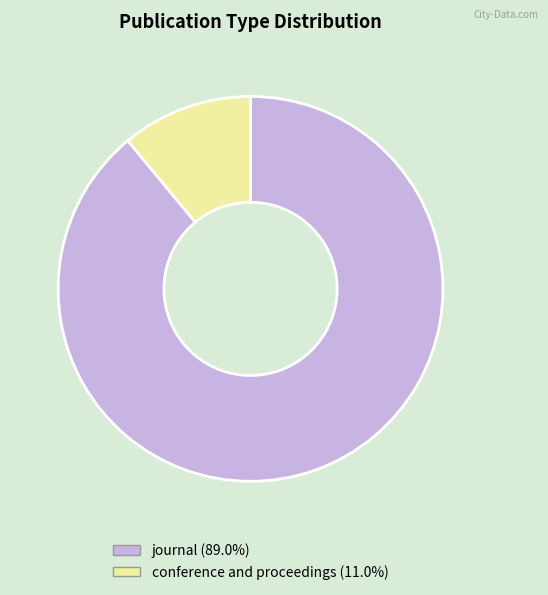

True or false: journal accounts for 80% of the total.

False